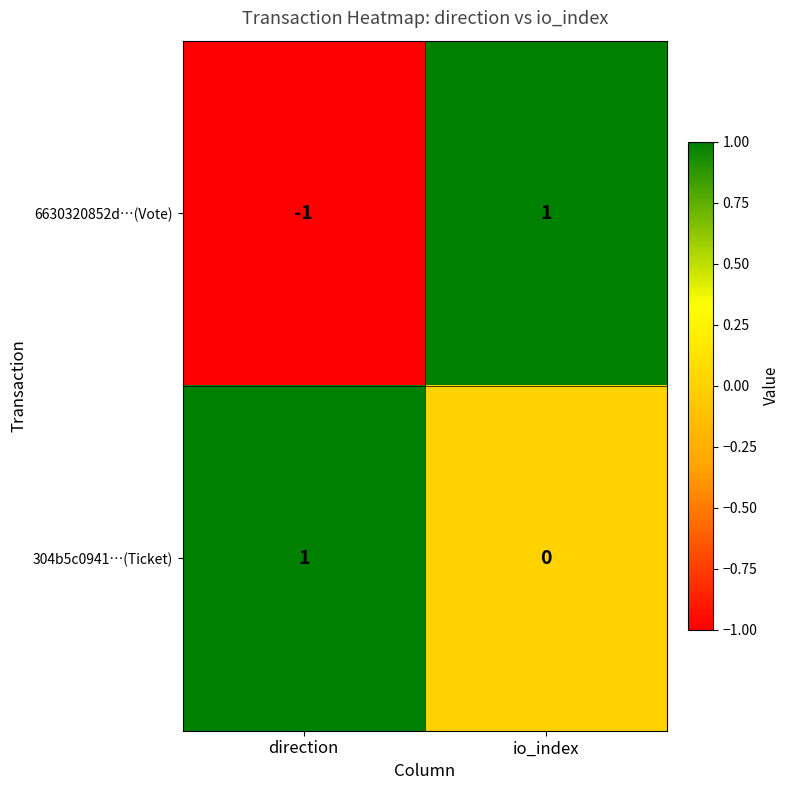

Which series changed the most between direction and io_index?

6630320852d…(Vote)